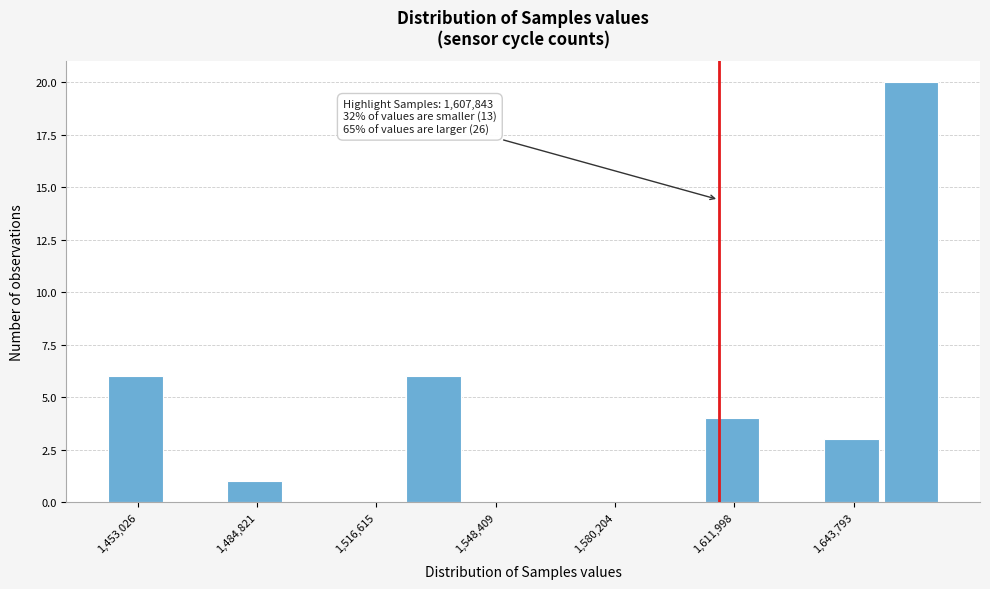

Around what value on the x-axis is the tallest bar? Give the approximate position of its centre, as read against the axis.

1660000